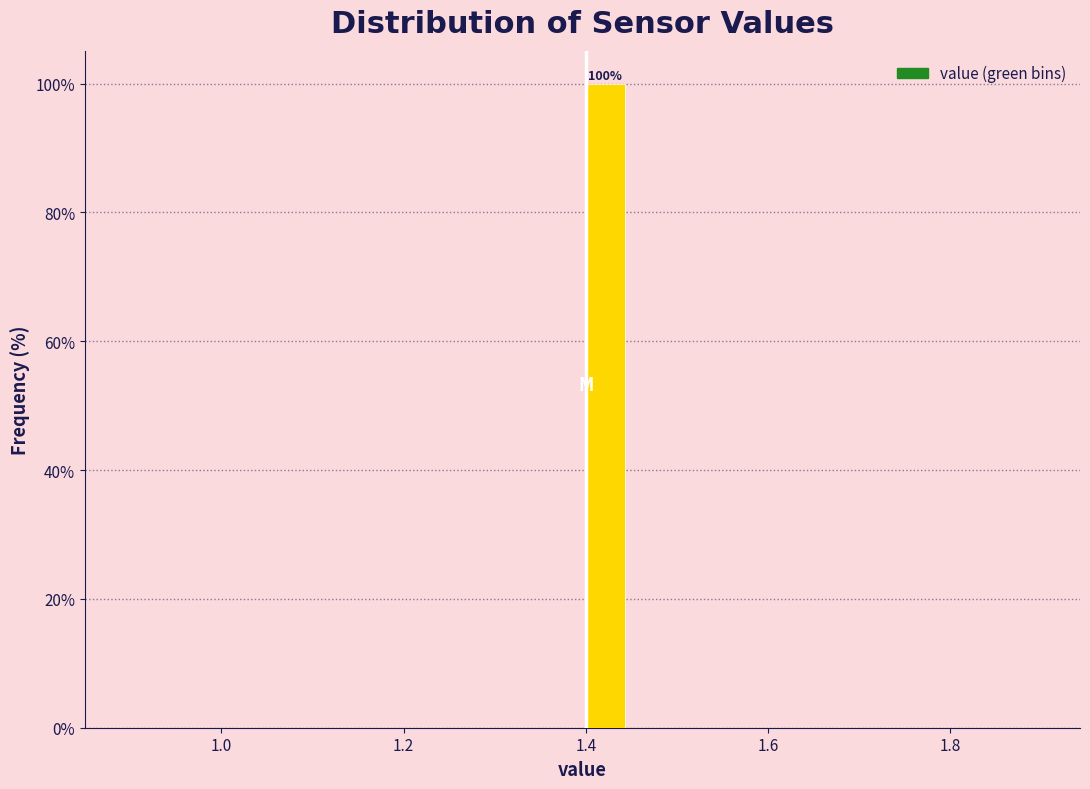

Around what value on the x-axis is the tallest bar? Give the approximate position of its centre, as read against the axis.

1.42